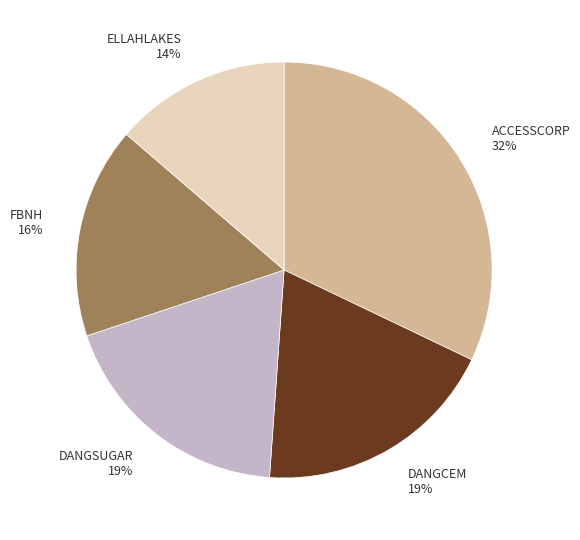

True or false: DANGSUGAR accounts for 19% of the total.

True